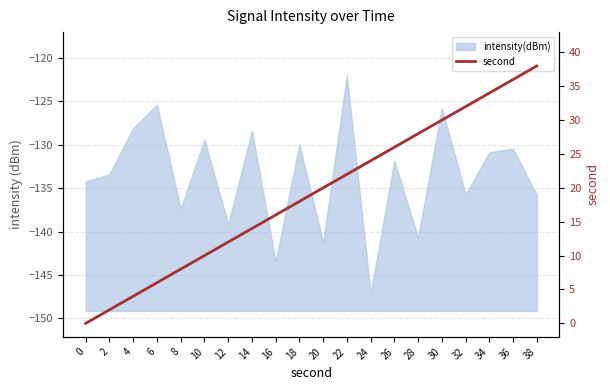

The chart shows a value of 13 at 38. True or false?

False